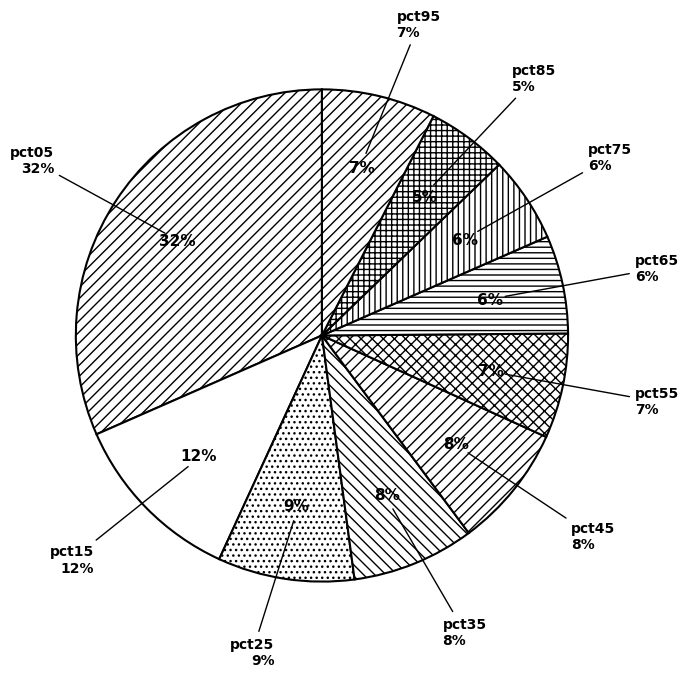

What portion of the pie excludes pct35?

91.9%